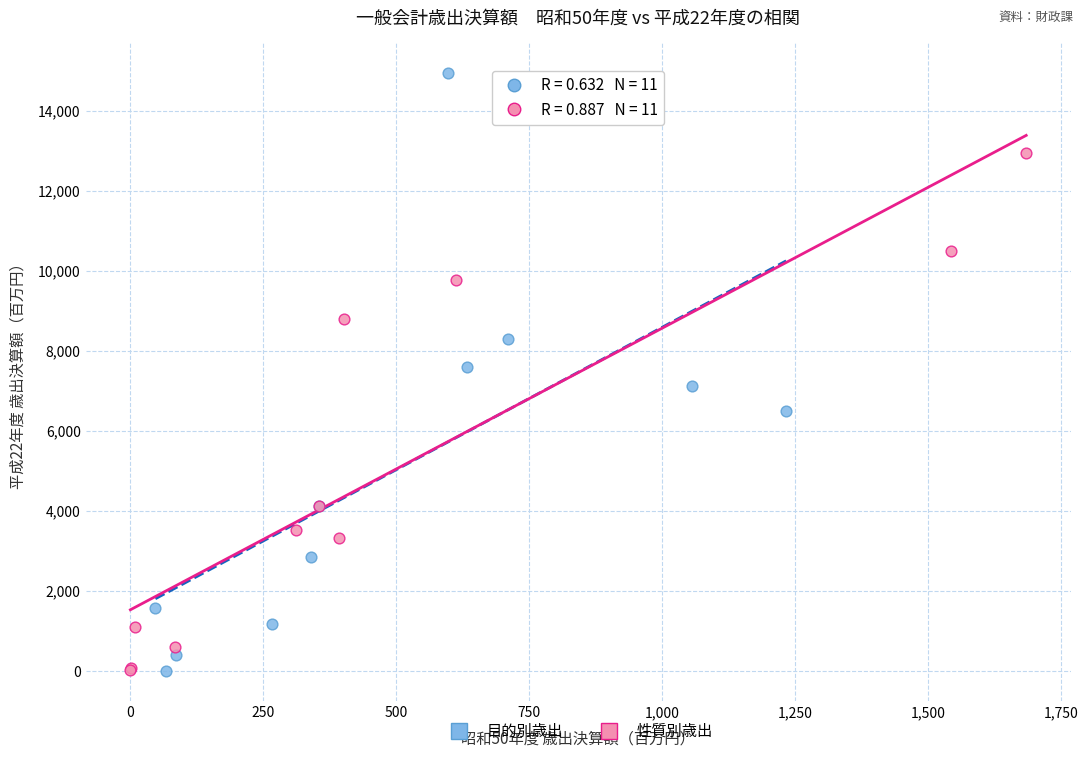

Which series has the largest Y range (max minus min)?

目的別歳出